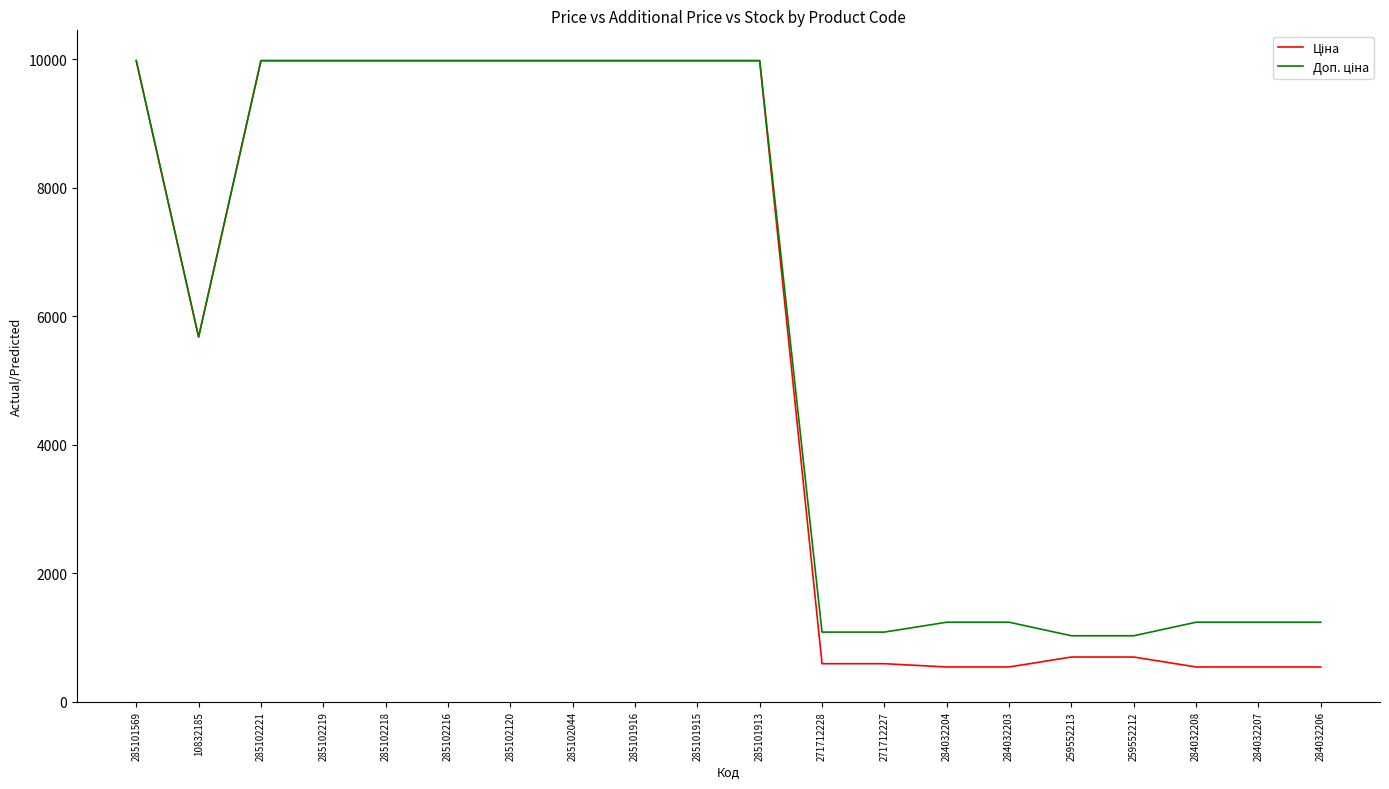

What is the maximum value shown in the chart?

9975.0